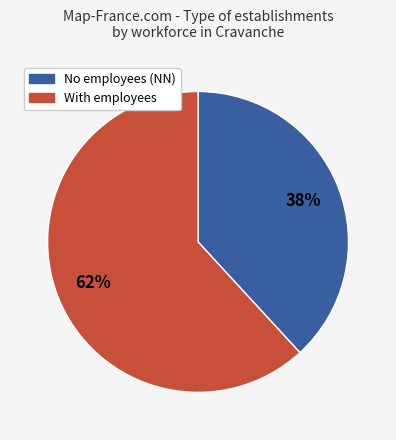

Is there any slice that represents more than half of the pie?

Yes